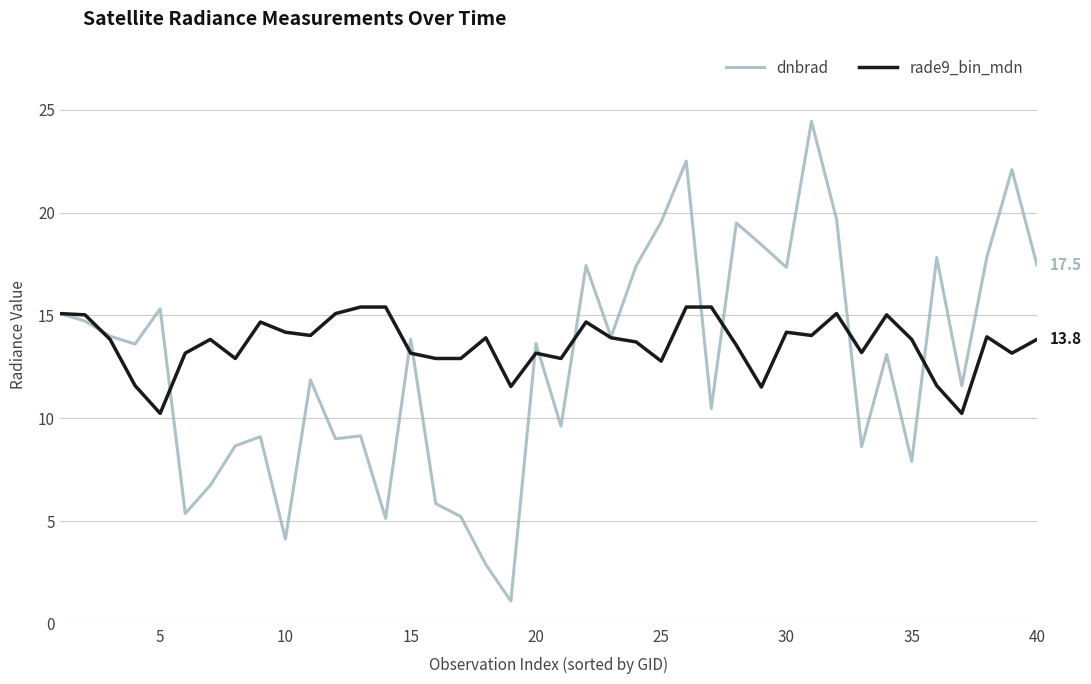

Which series has the widest spread of values?

dnbrad